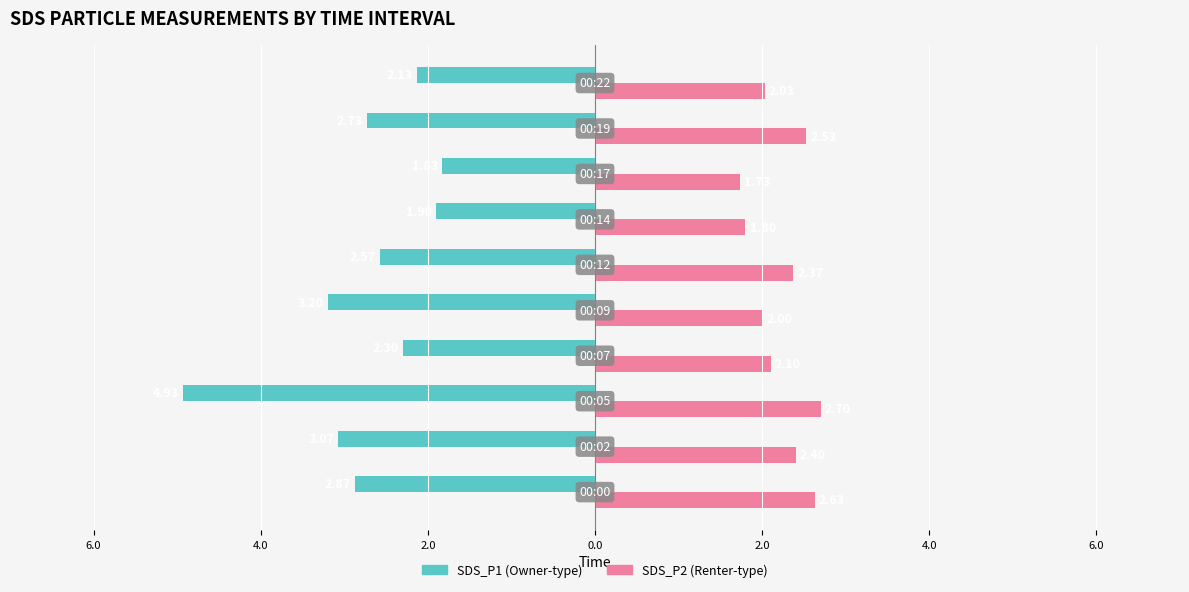

What are all the series names shown in the legend?

SDS_P1 (Owner-type), SDS_P2 (Renter-type)